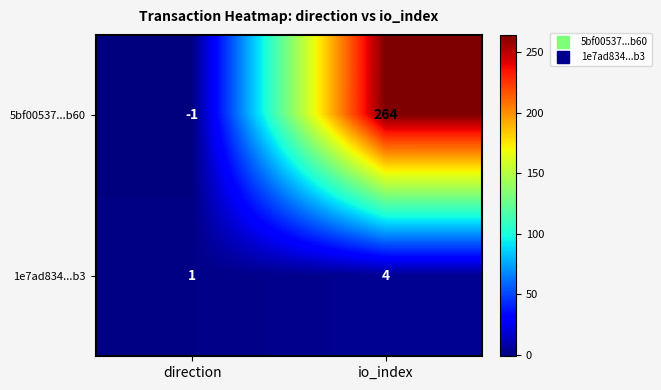

At how many categories does at least one series exceed 49?

1